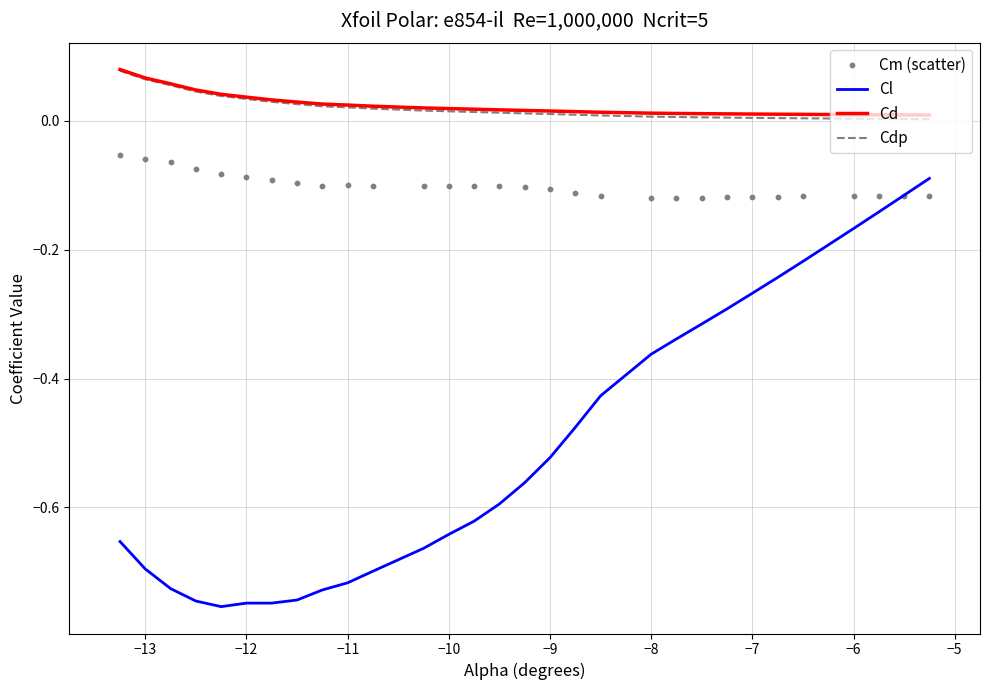

True or false: Cl and Cdp cross at least once.

False